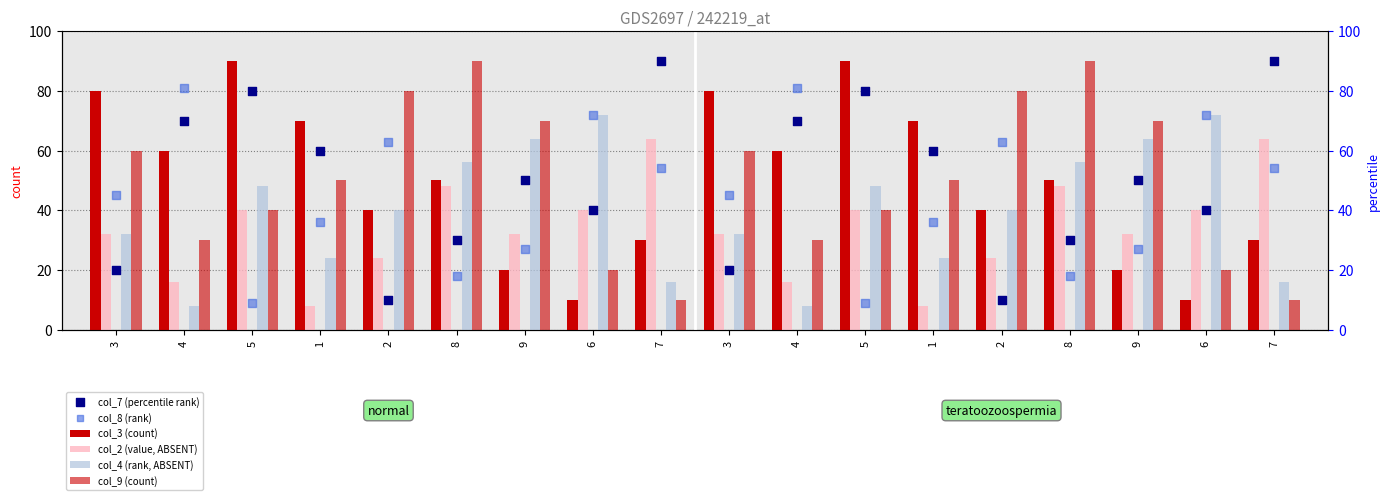

Which series has the widest spread of Y values?

col_3 (count)